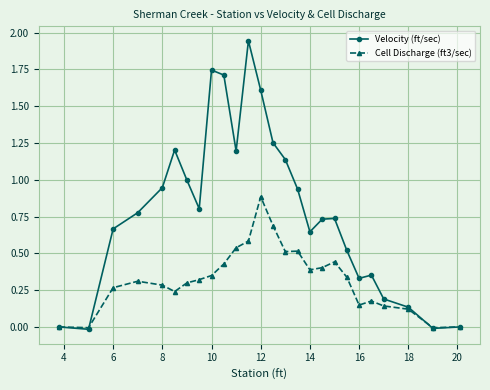

List the series in order of their overall mean, highest first.

Velocity (ft/sec), Cell Discharge (ft3/sec)